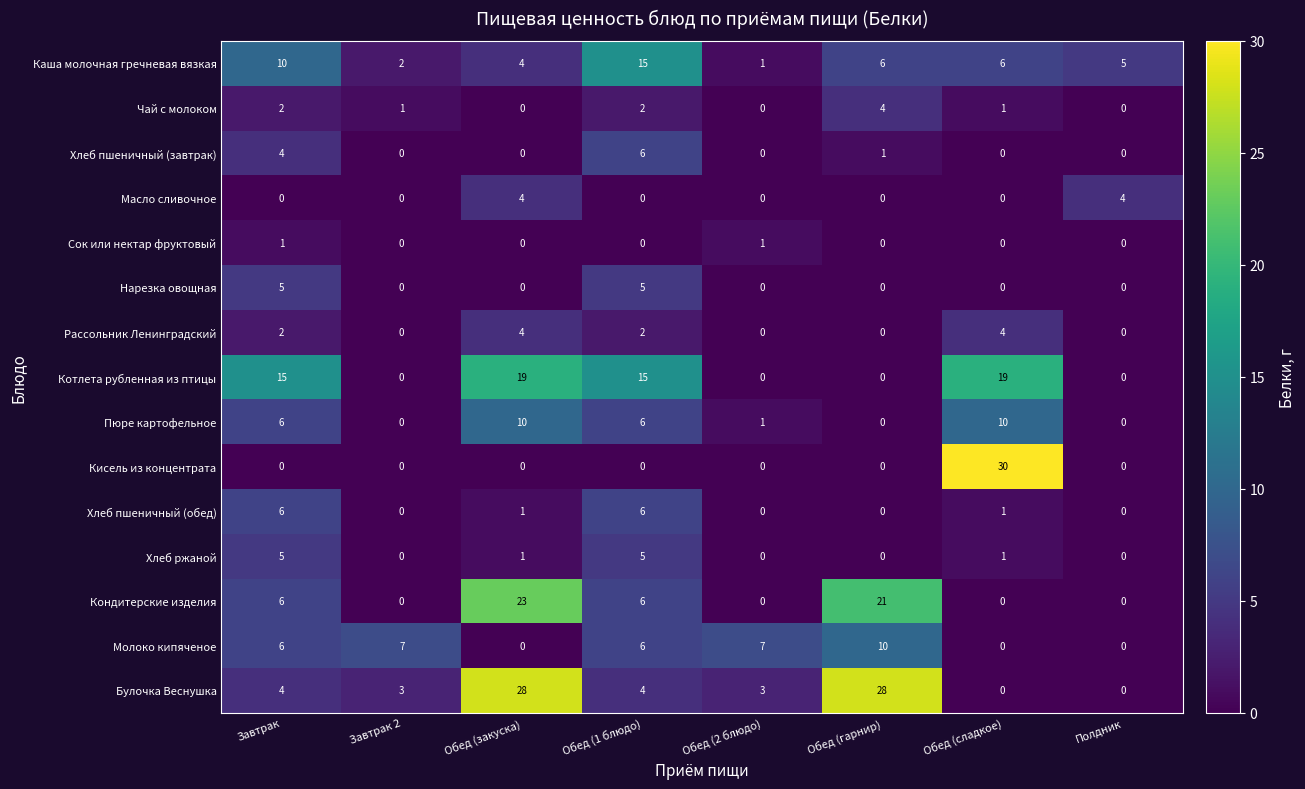

At which category is the sum across all series the highest?

Обед (закуска)